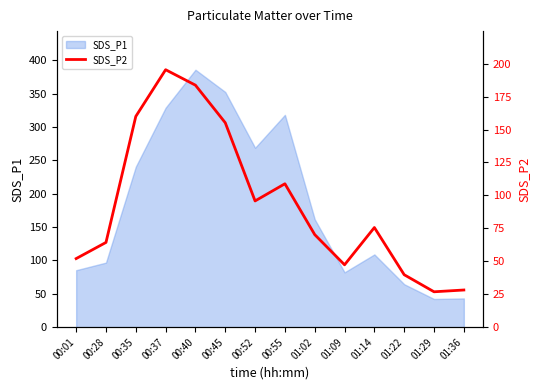

Which label corresponds to the smallest value in the chart?

01:29